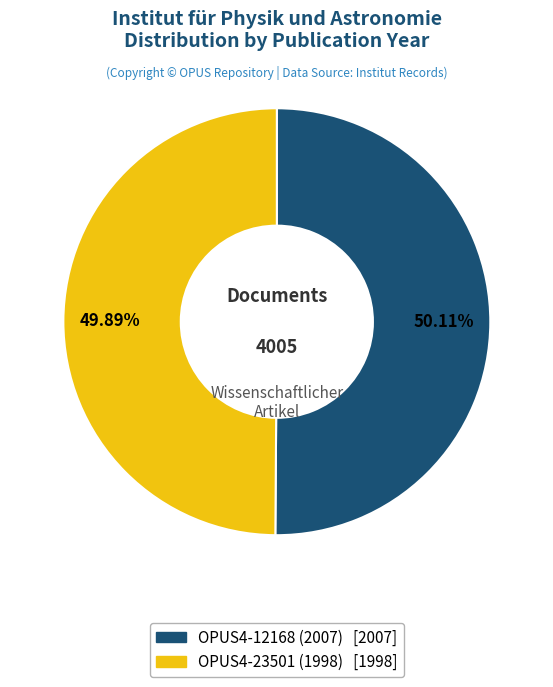

Does any single category account for the majority?

Yes